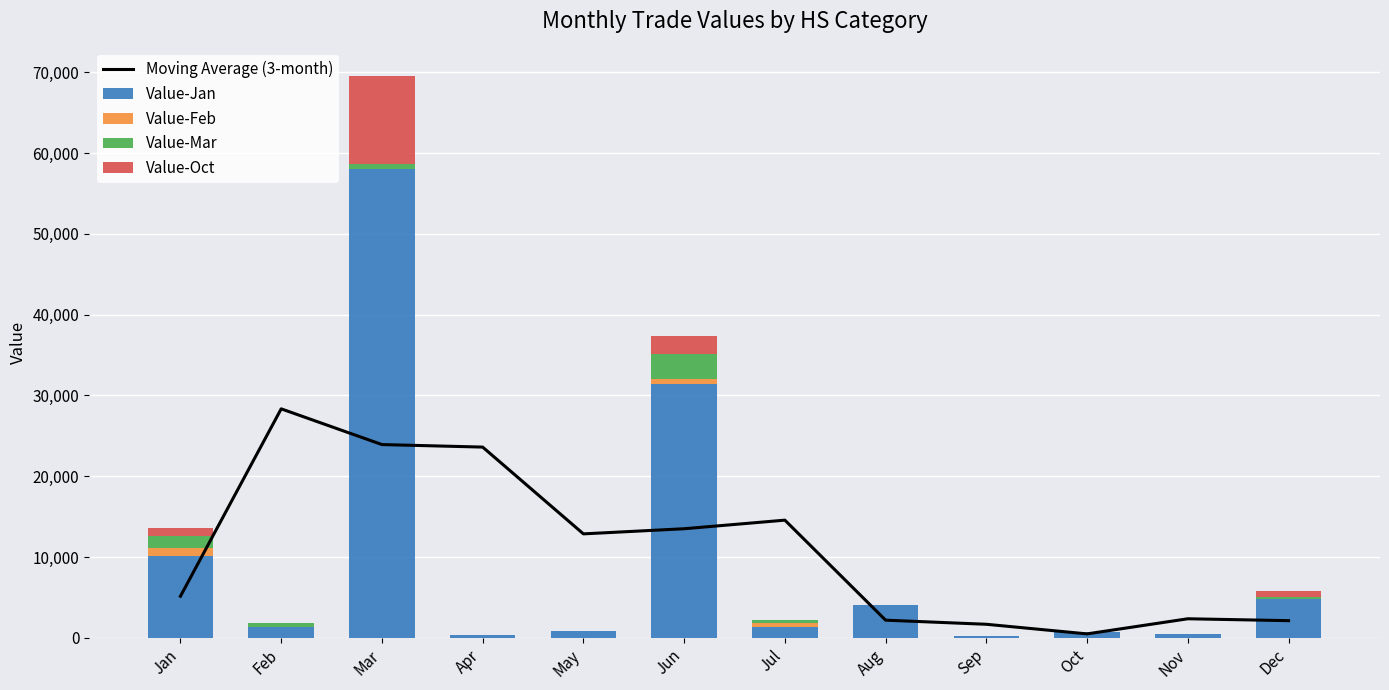

What is the difference between the Value-Oct values at Jun and Aug?

2259.0